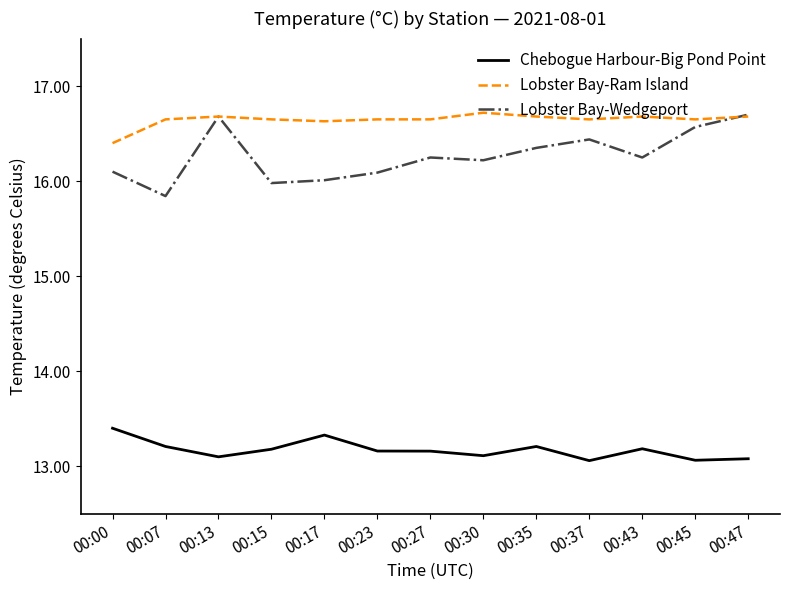

What is the minimum value shown in the chart?

13.1